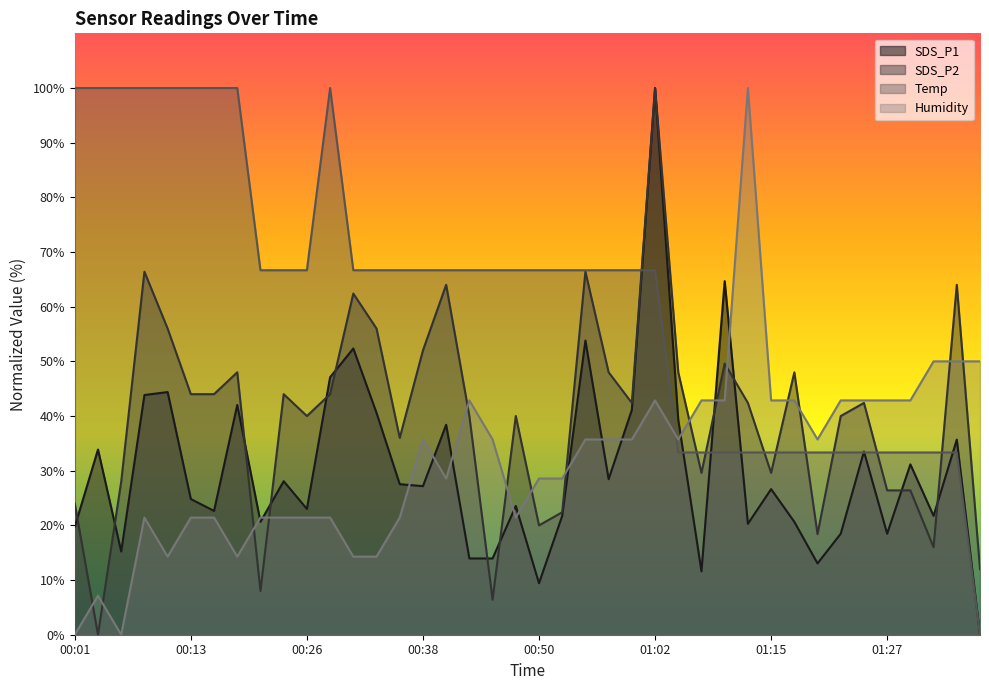

Which category has the lowest value across all series?

01:38